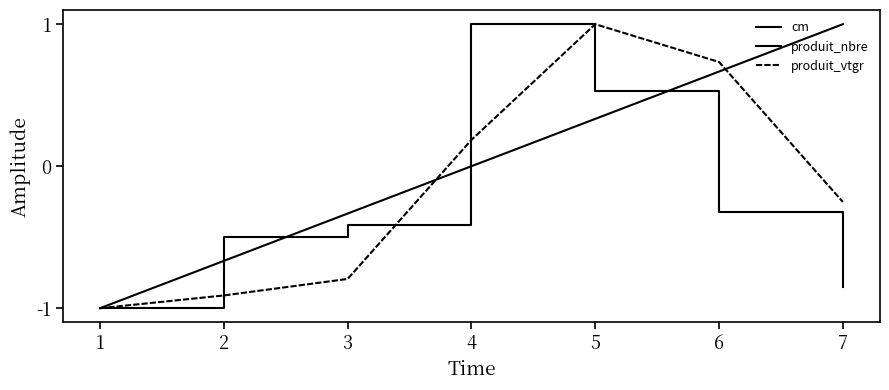

What is the total value across all series at 4?

1.2